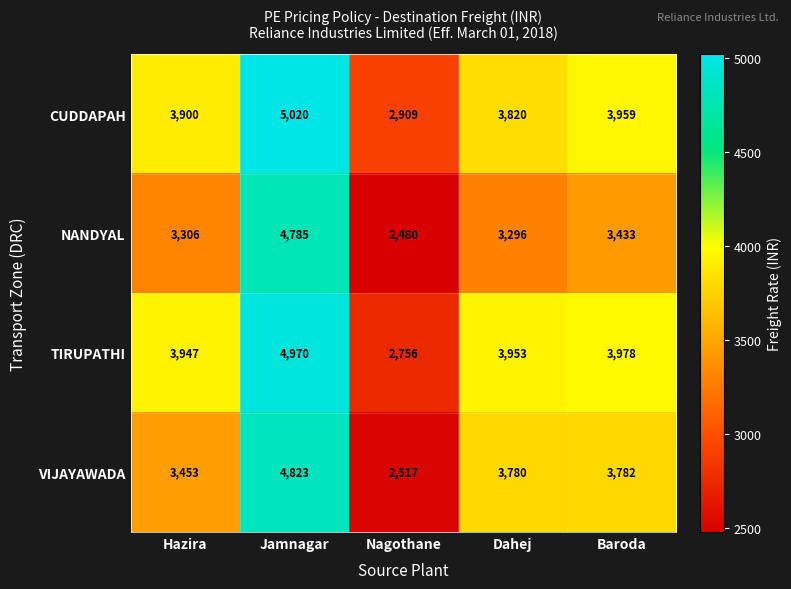

Where does the TIRUPATHI series first go above 3953?

Jamnagar